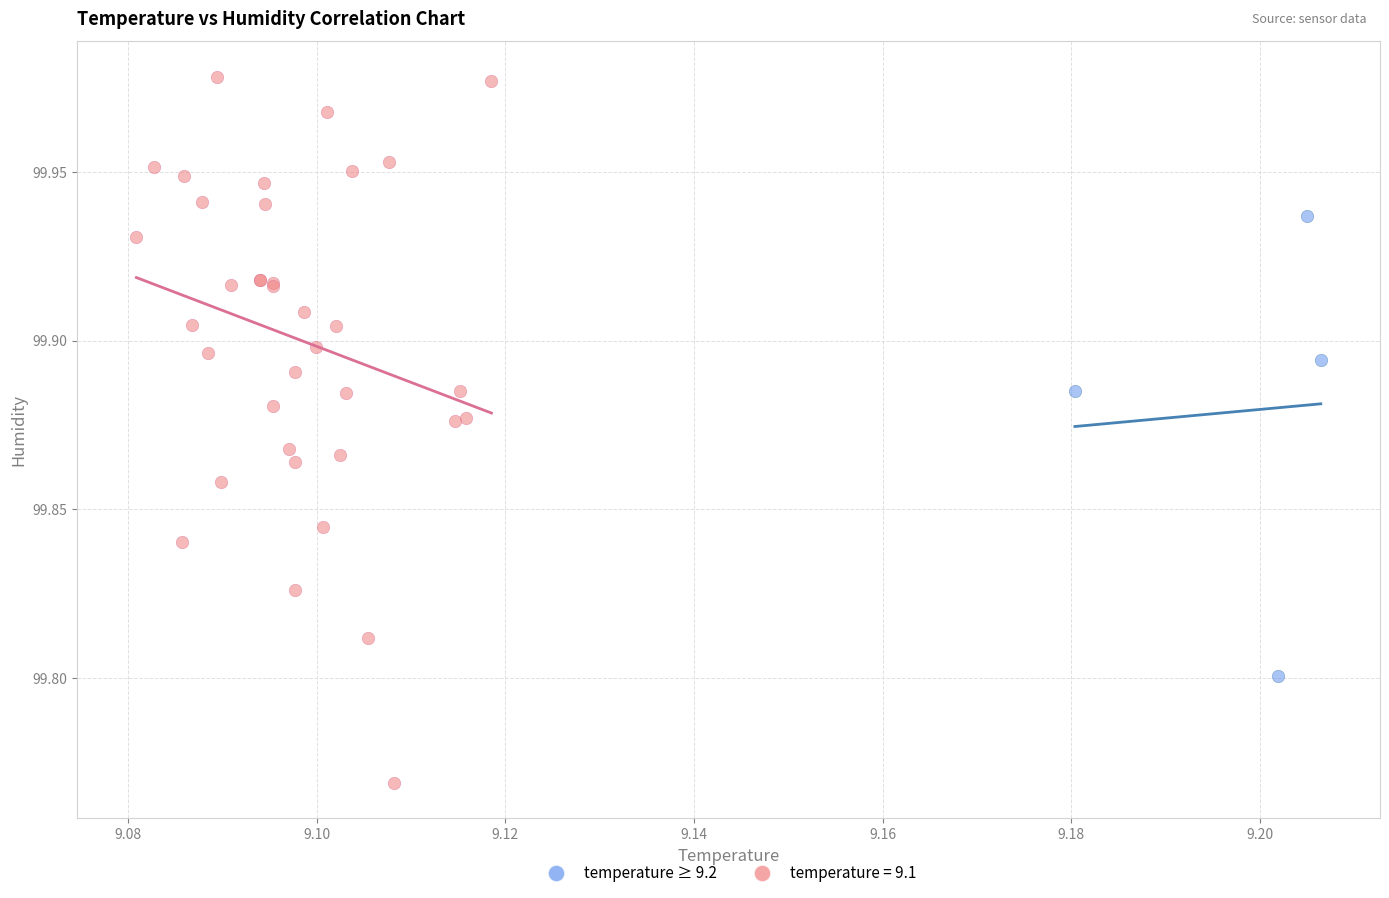

Which series contains the lowest Y value?

temperature = 9.1